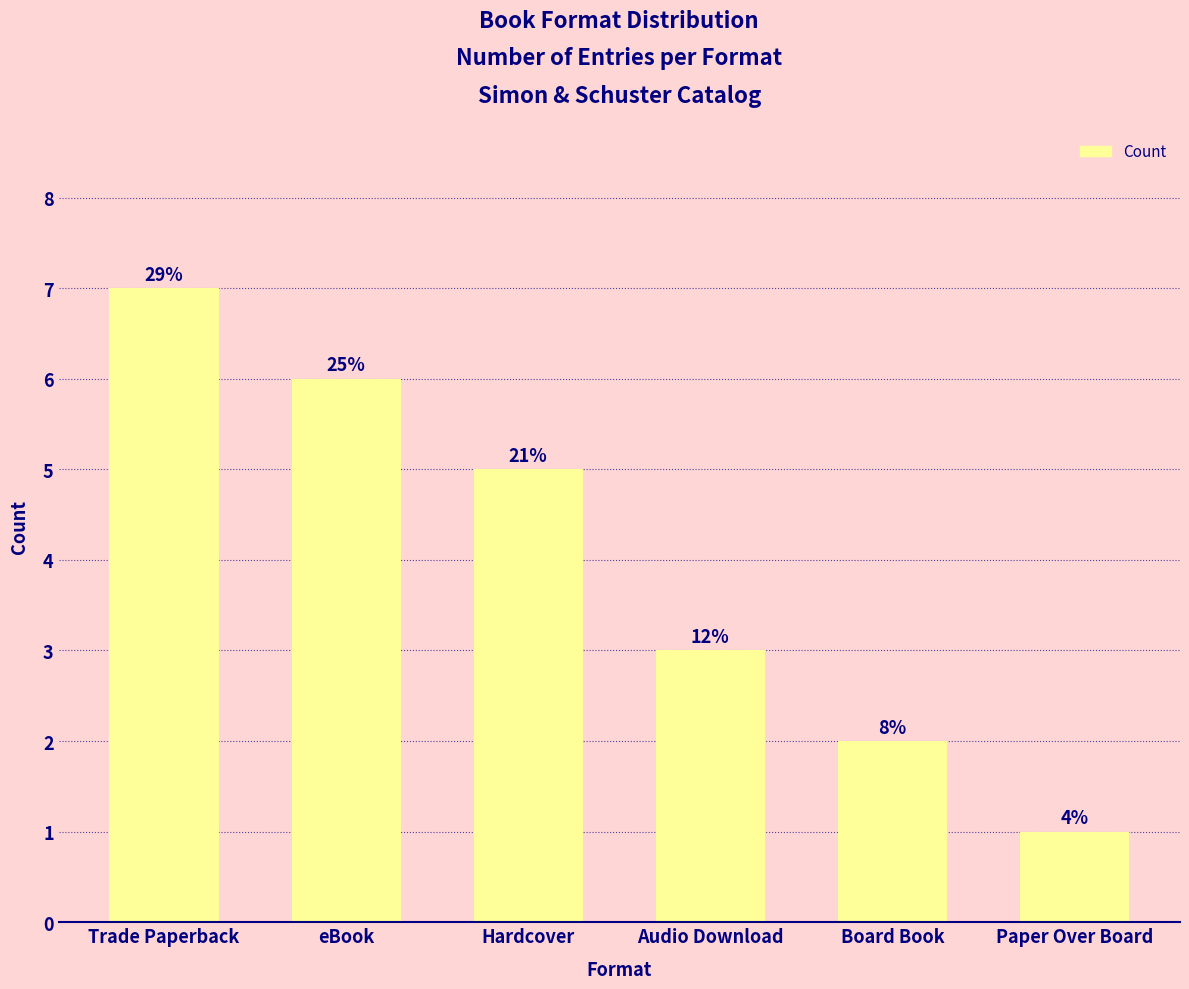

Does the chart contain any negative values?

No